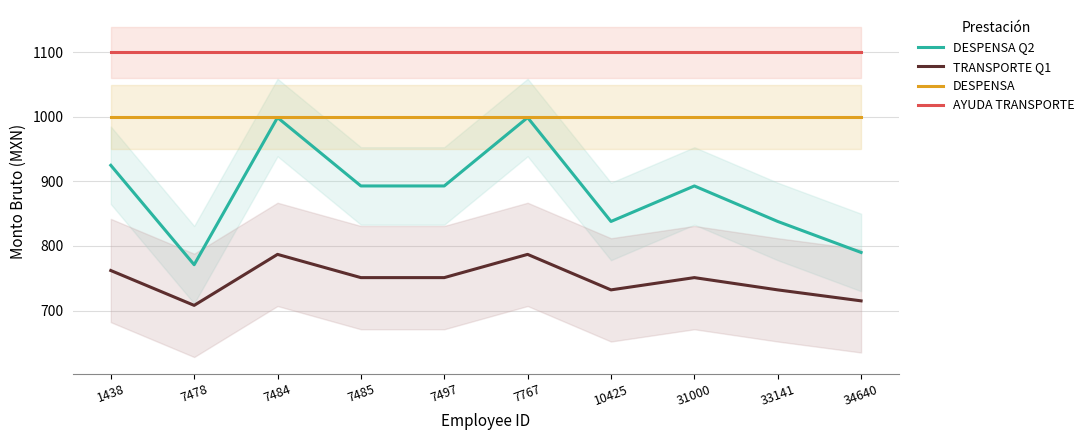

True or false: DESPENSA has a value of 1000 at 7478.

True